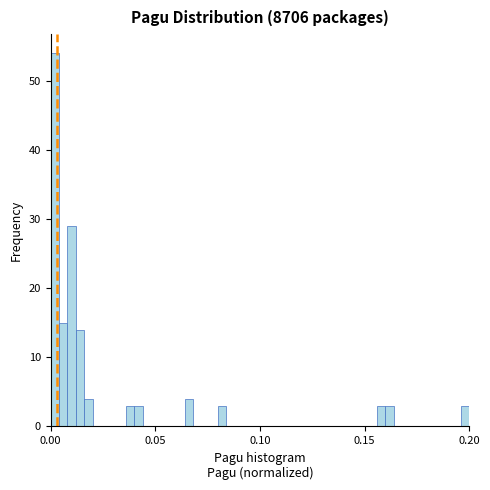

Around what value on the x-axis is the tallest bar? Give the approximate position of its centre, as read against the axis.

0.000